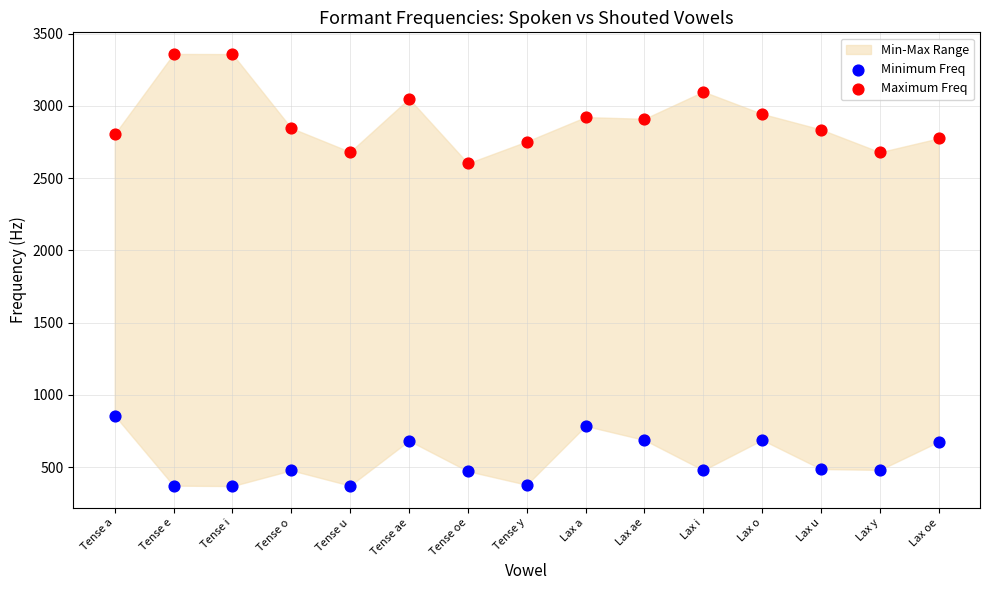

Across all series, what Y value is closest to 1864?

2602